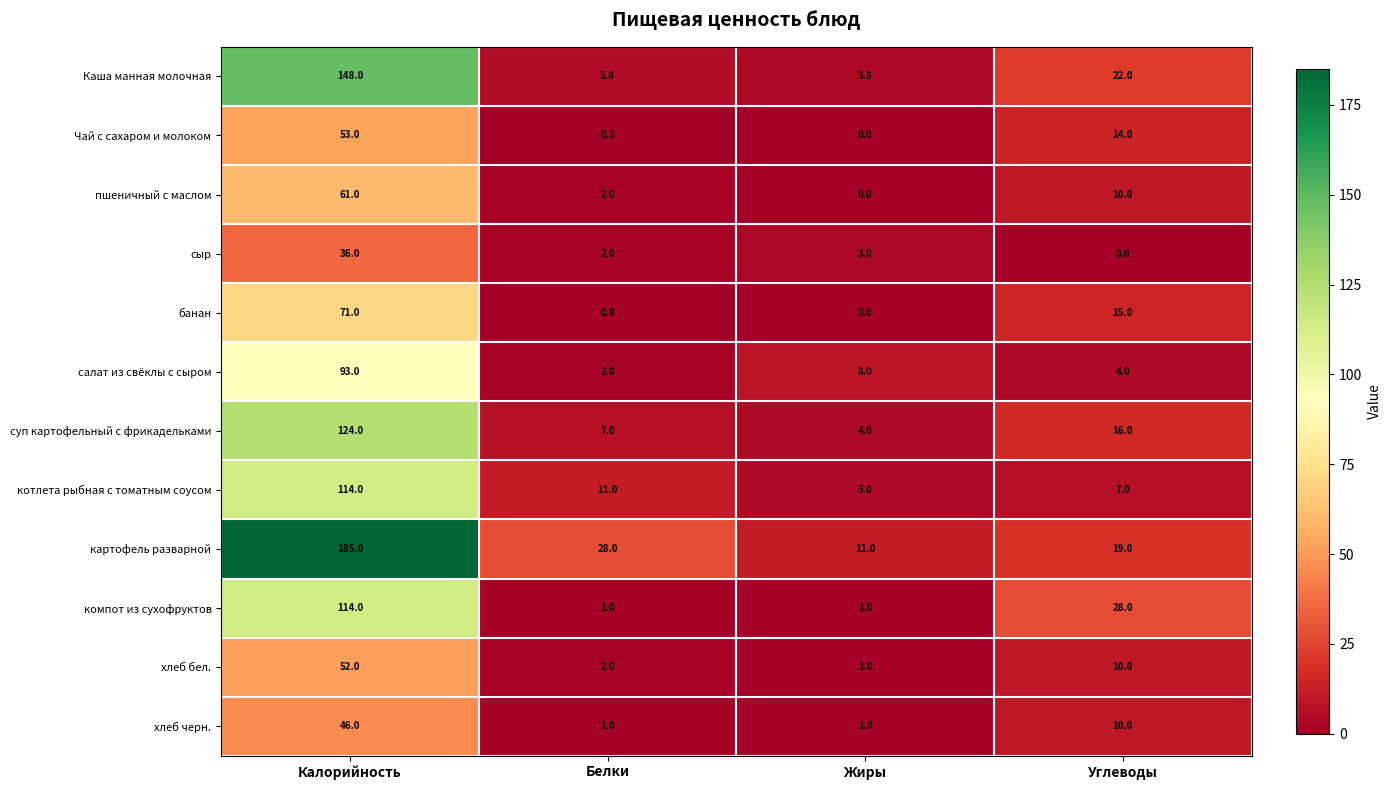

Rank the categories by Каша манная молочная value from lowest to highest.

Жиры, Белки, Углеводы, Калорийность